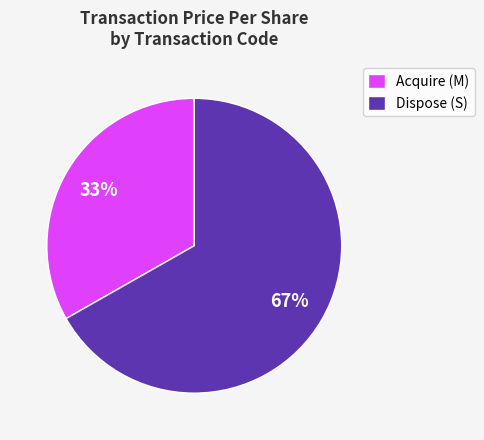

How many segments does this pie chart have?

2